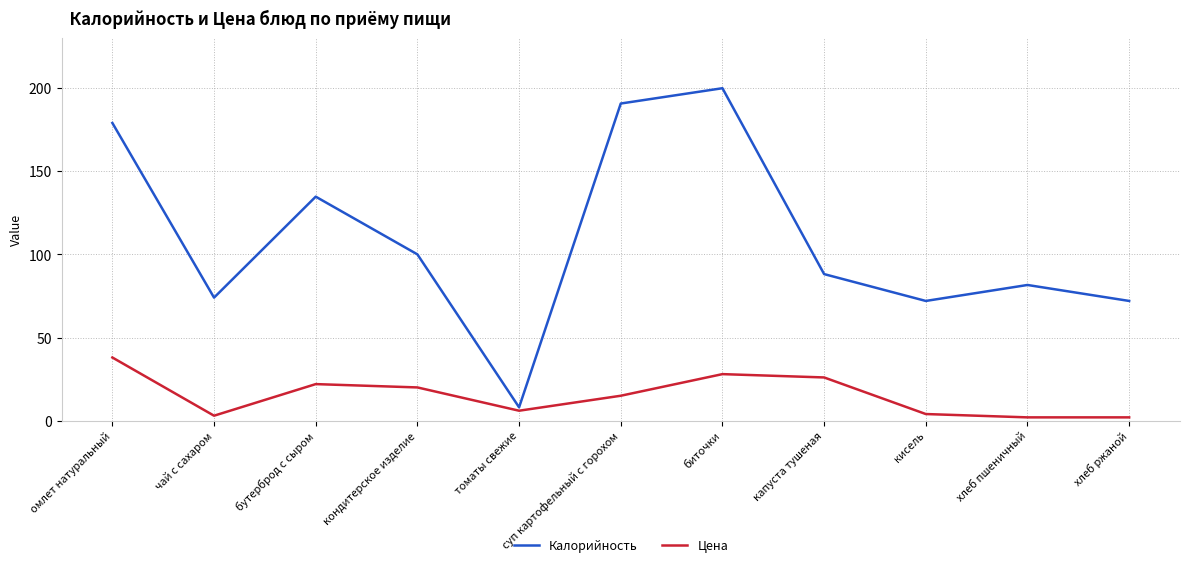

Which series changed the most between бутерброд с сыром and суп картофельный с горохом?

Калорийность